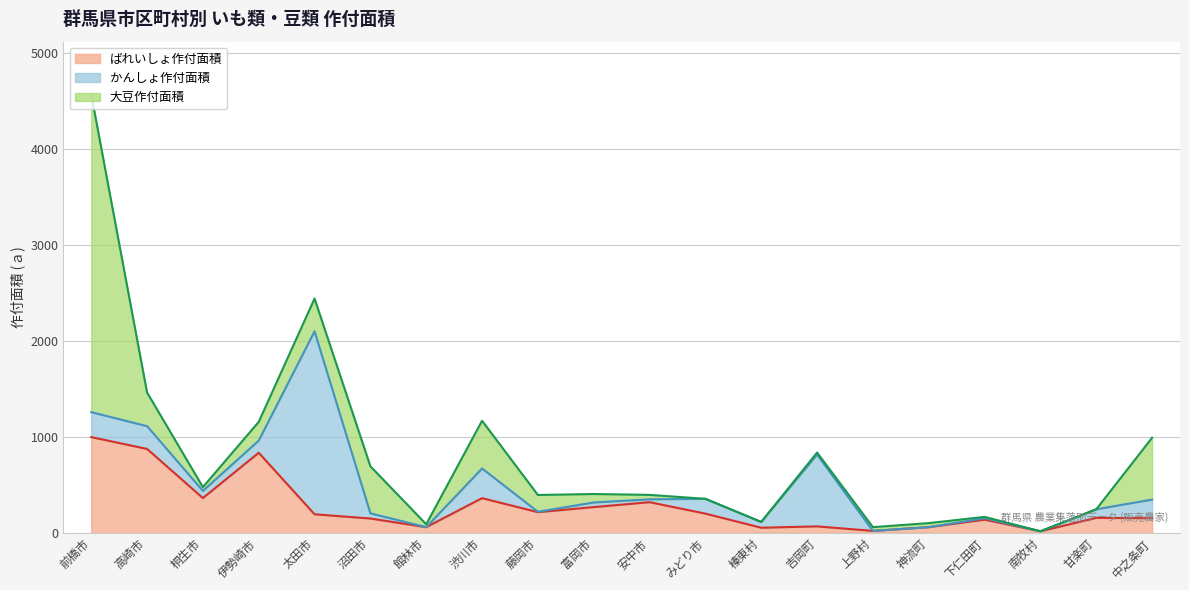

The value of かんしょ作付面積 at 富岡市 is 30. True or false?

False